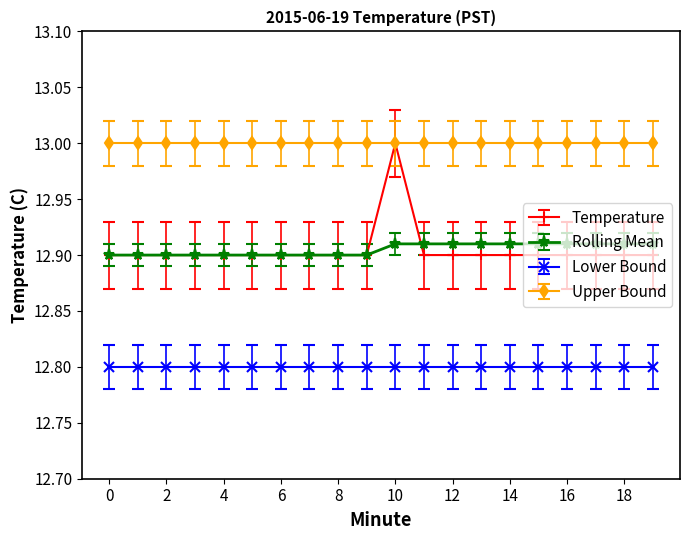

What are all the series names shown in the legend?

Temperature, Rolling Mean, Lower Bound, Upper Bound